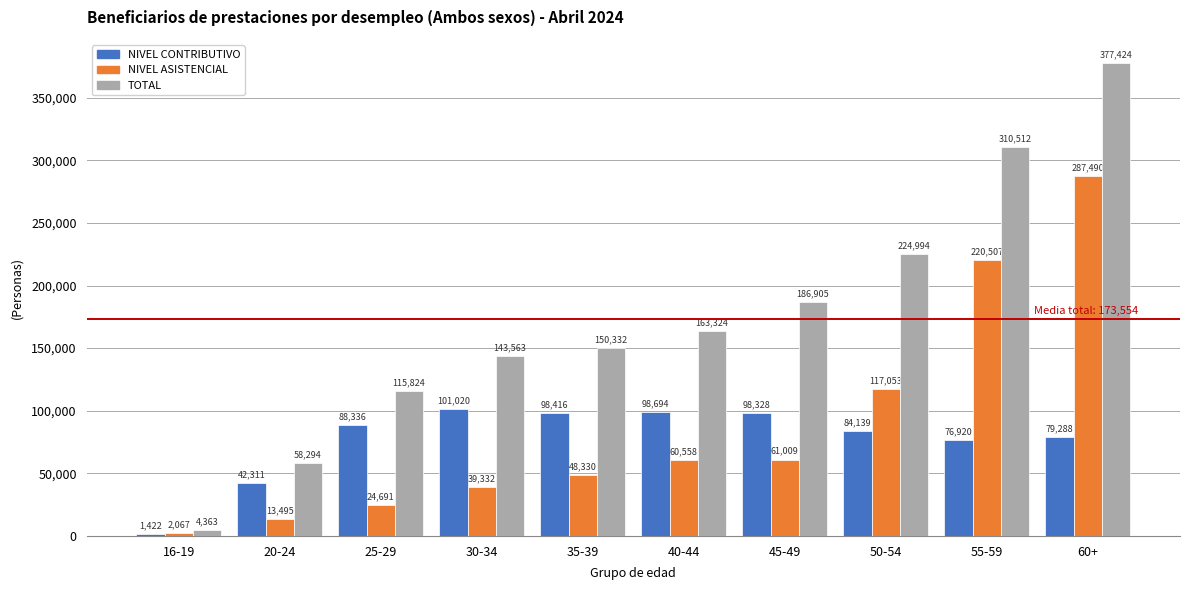

What is the total value across all series at 35-39?

297078